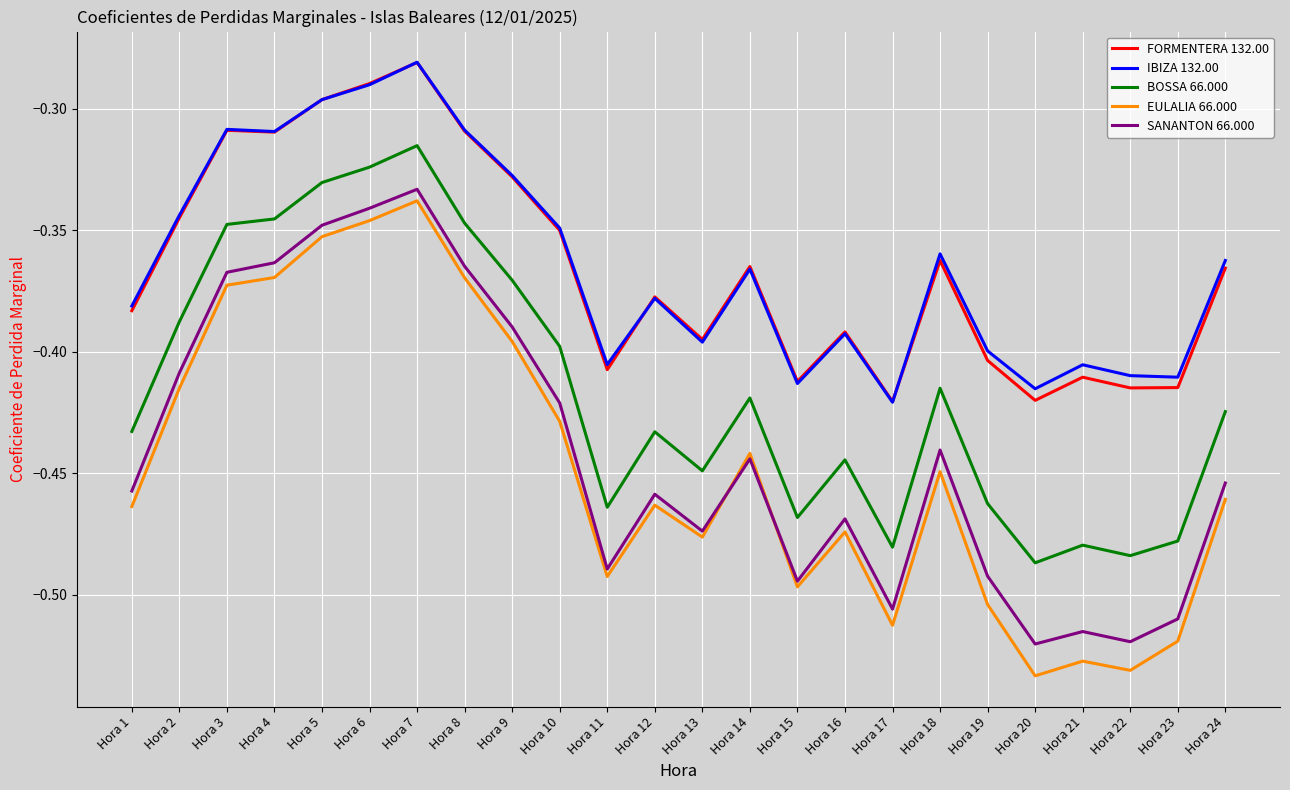

Which series changed the most between Hora 1 and Hora 23?

EULALIA 66.000